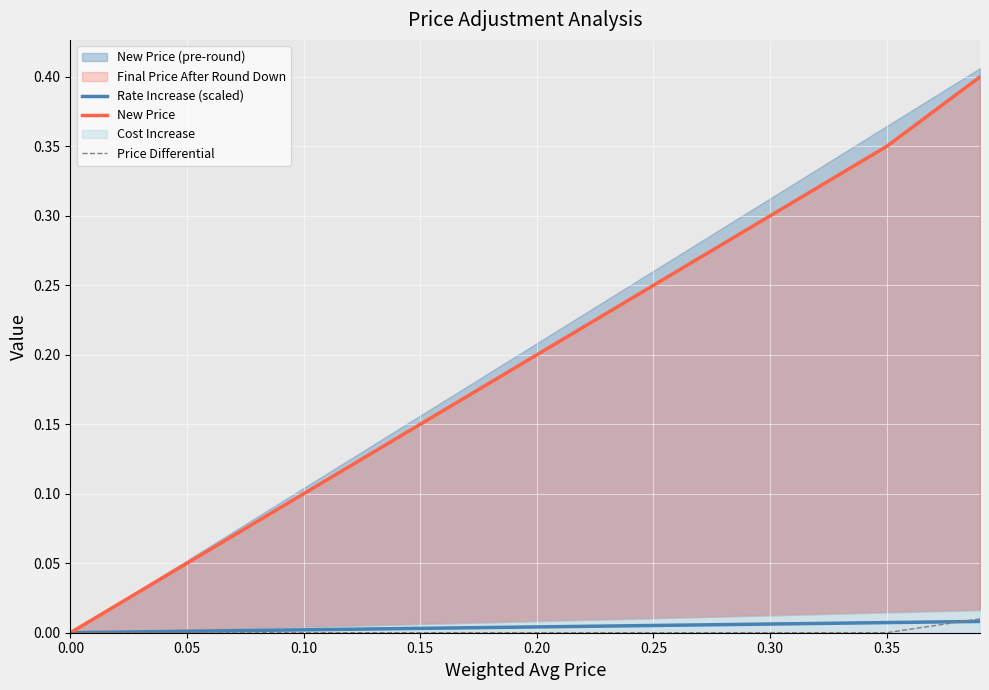

The Rate Increase (scaled) series shows 0.0 at 0.00. True or false?

True